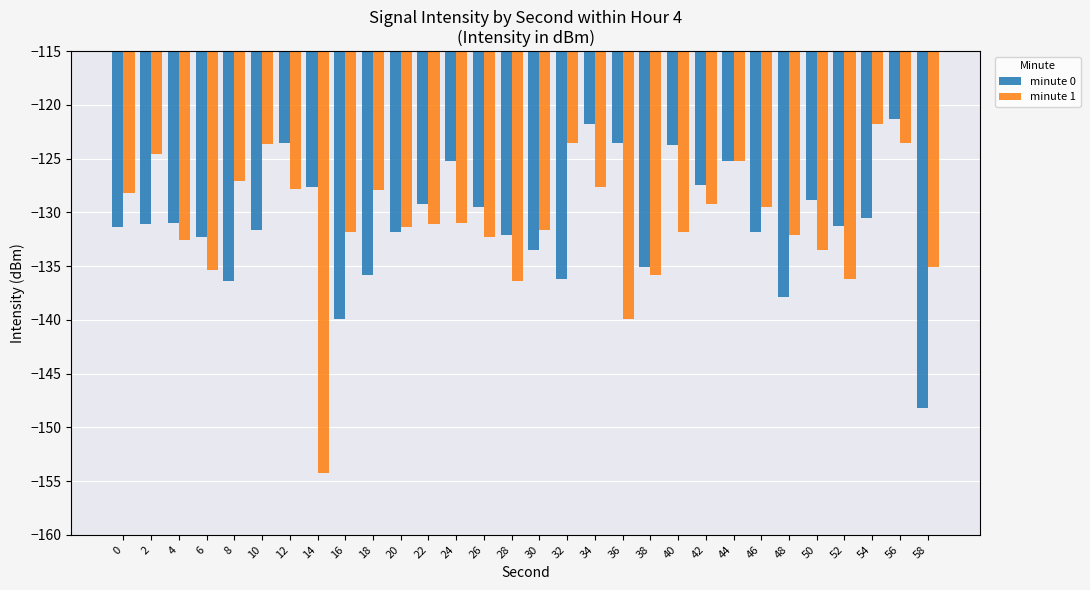

What is the lowest value of the minute 0 series?

-148.2